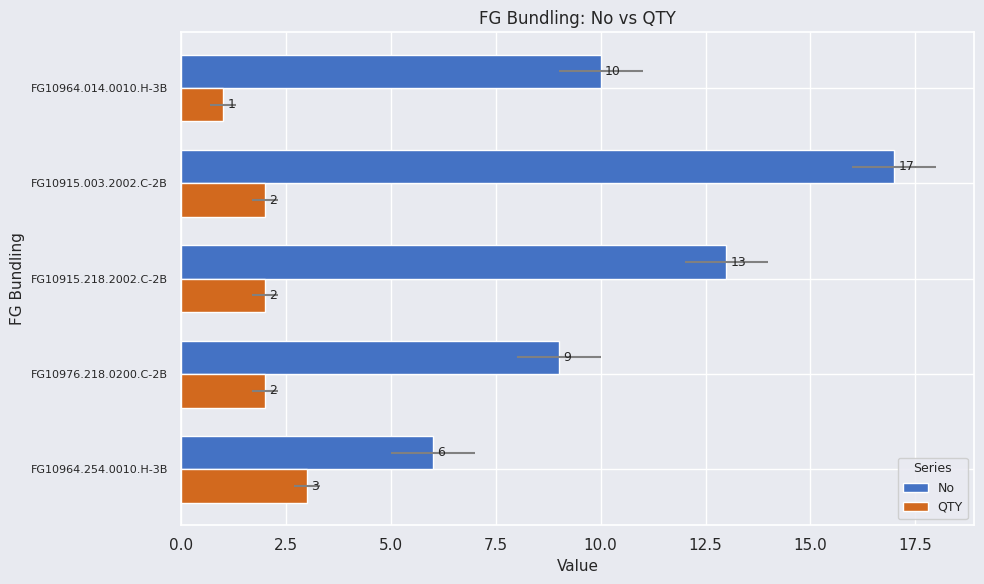

The value of QTY at FG10915.003.2002.C-2B is 1. True or false?

False